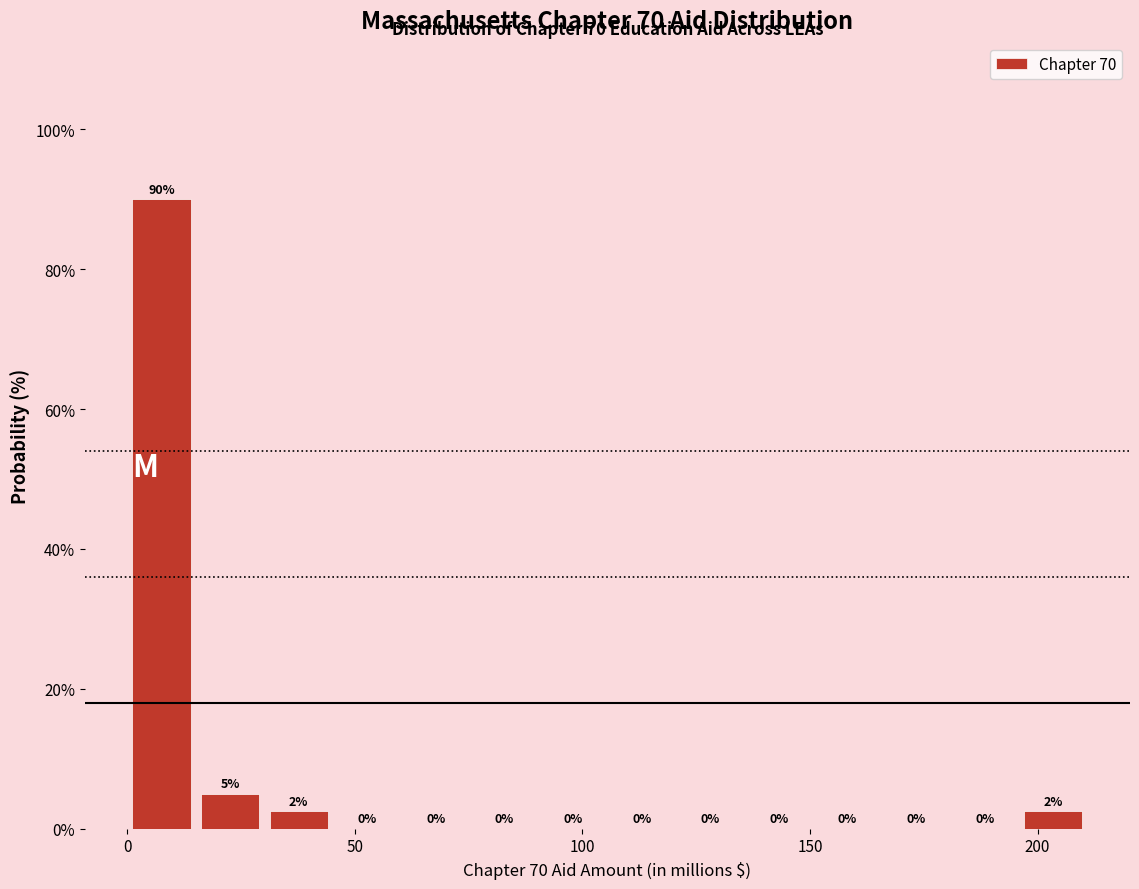

Around what value on the x-axis is the tallest bar? Give the approximate position of its centre, as read against the axis.

10